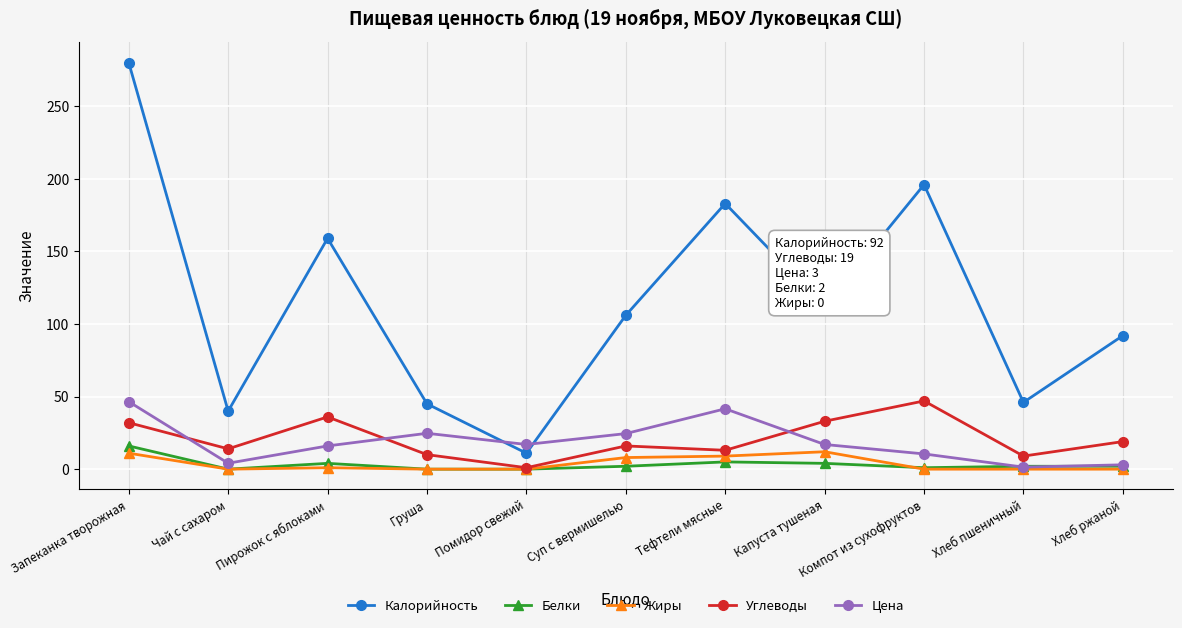

What is the maximum value for Цена?

46.5